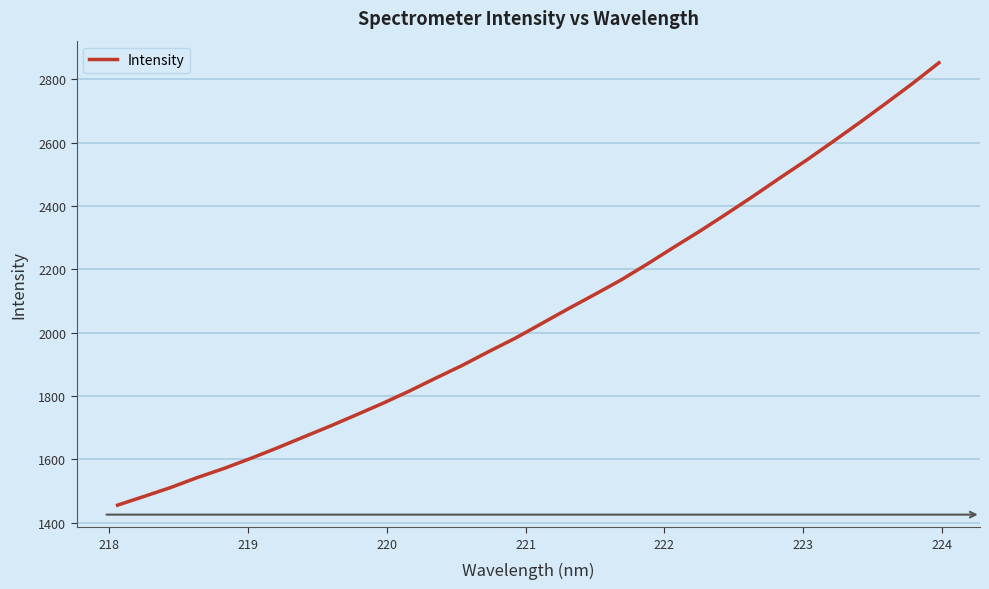

Does the chart display data point markers on the line(s)?

No